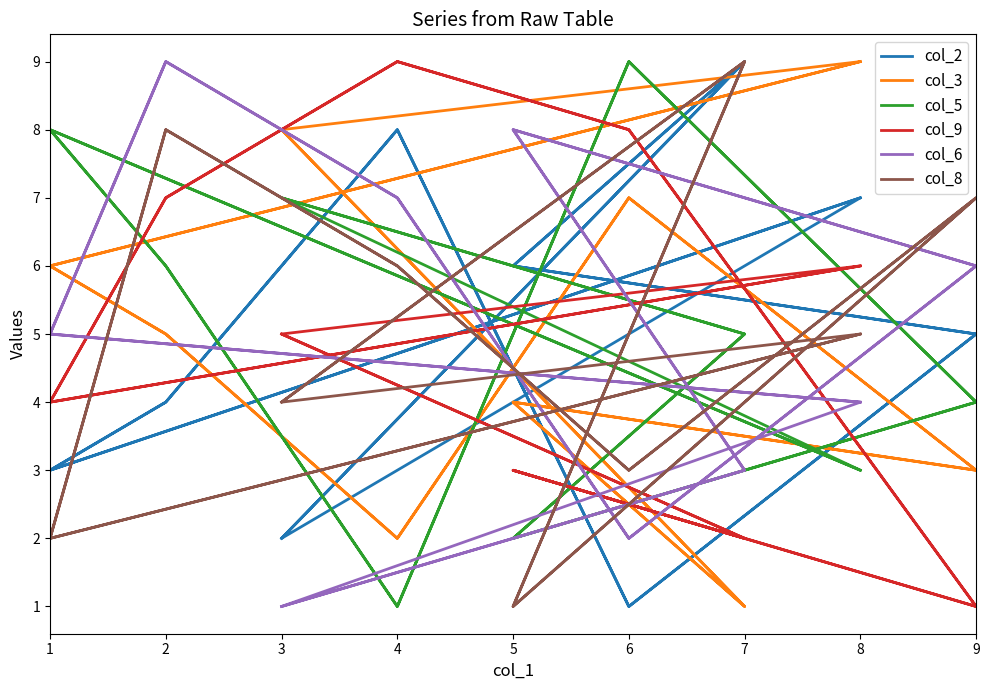

What are all the series names shown in the legend?

col_2, col_3, col_5, col_9, col_6, col_8